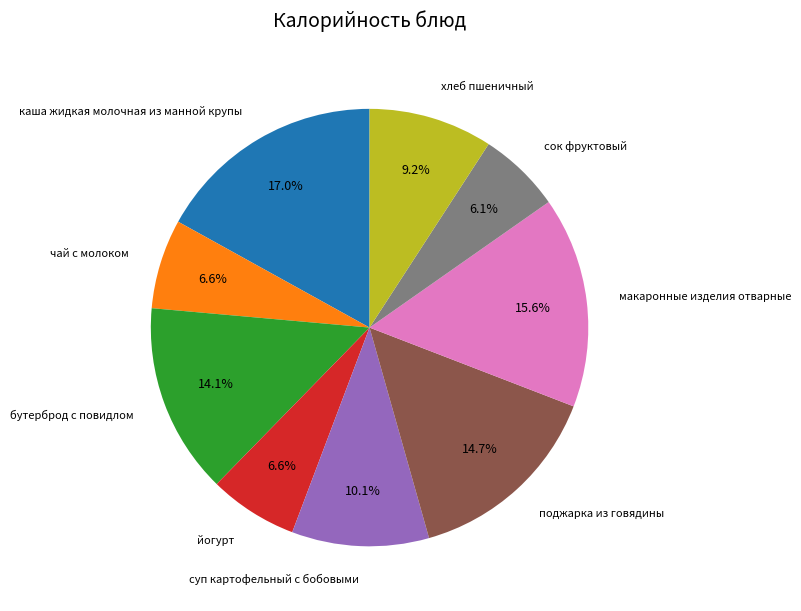

Does any single category account for the majority?

No